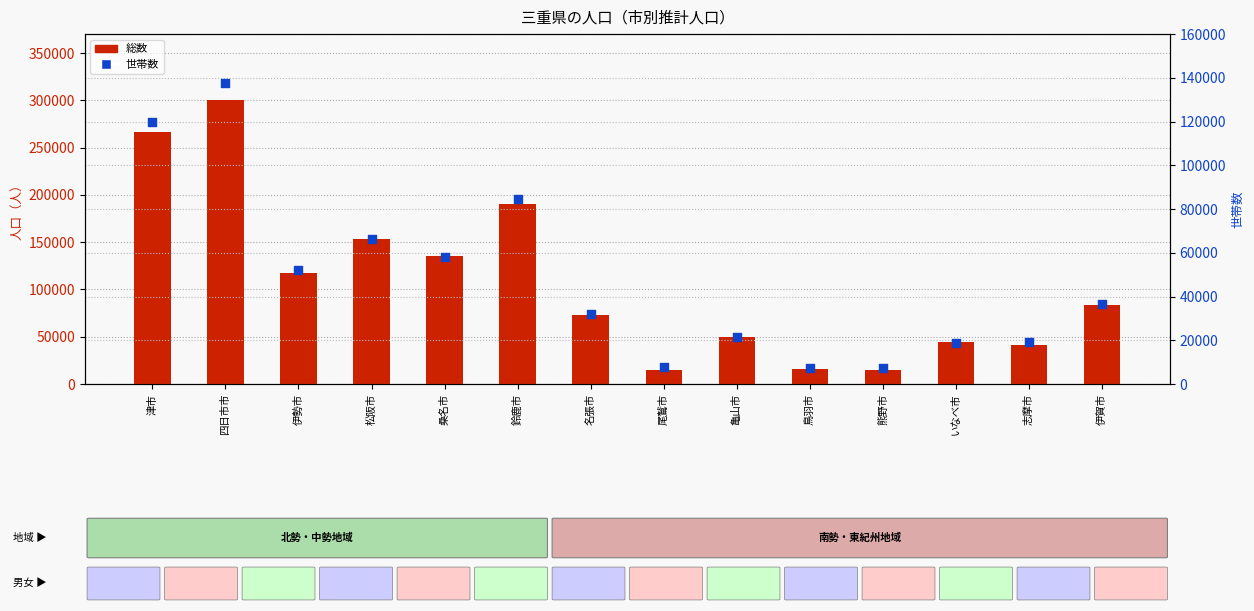

Which series reaches the minimum Y coordinate?

世帯数